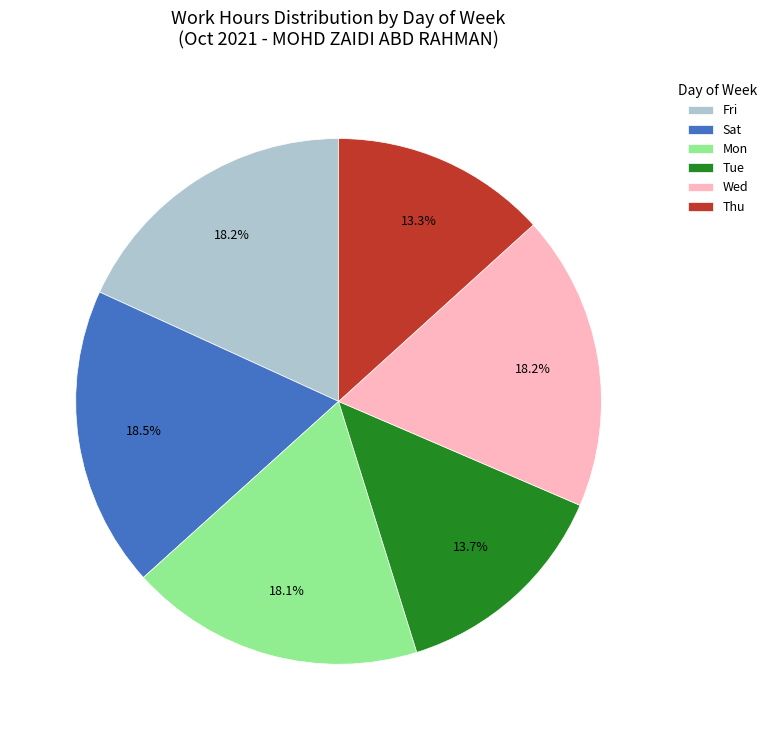

To the nearest percent, what portion does Mon represent?

18%